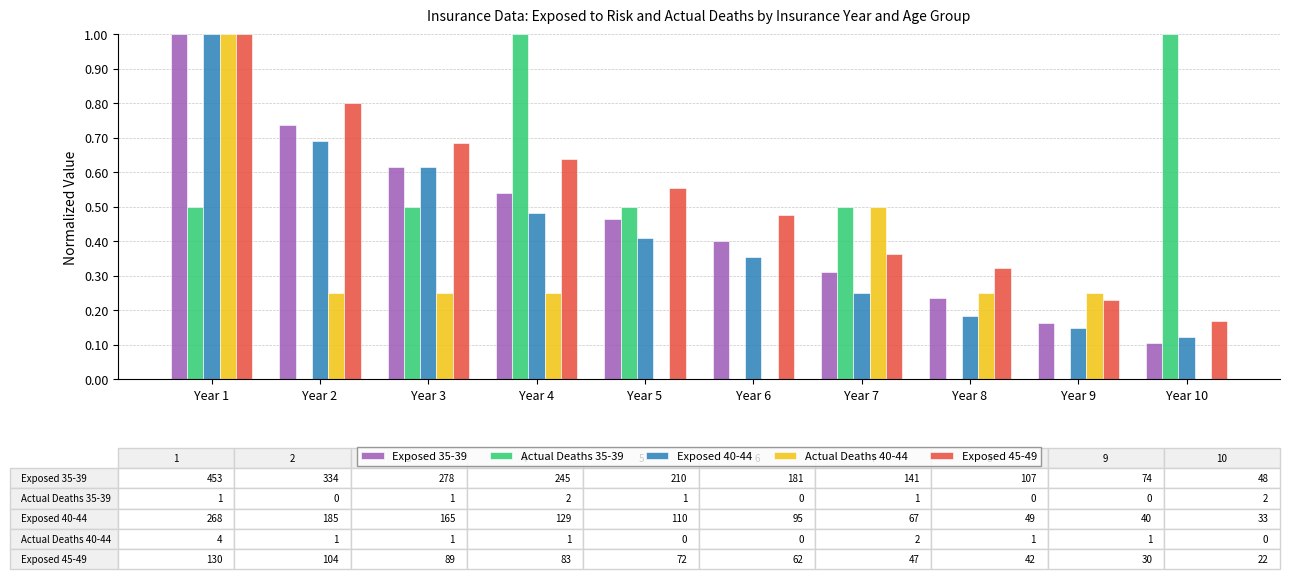

Which series has the largest total across all categories?

Exposed 45-49